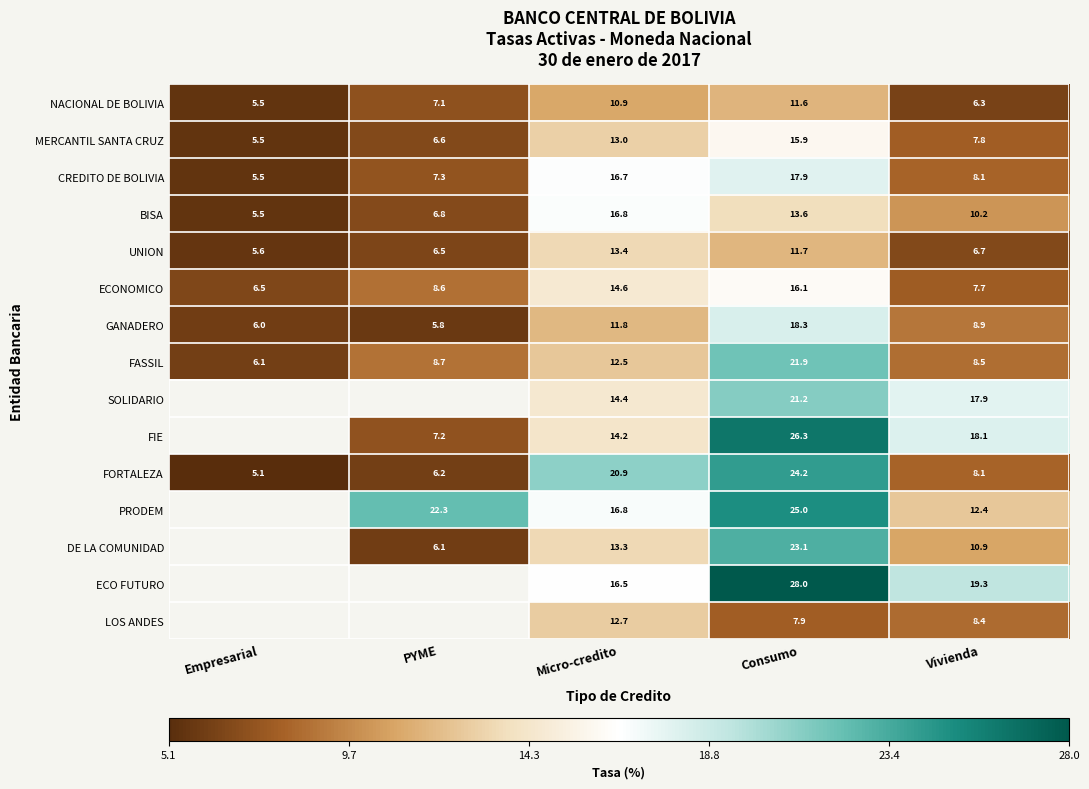

Rank the categories by BISA value from lowest to highest.

Empresarial, PYME, Vivienda, Consumo, Micro-credito